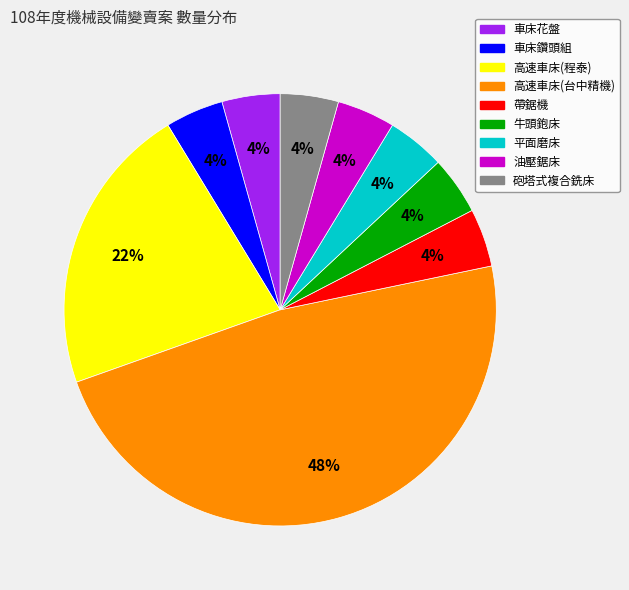

What is the largest slice in the pie chart?

高速車床(台中精機)